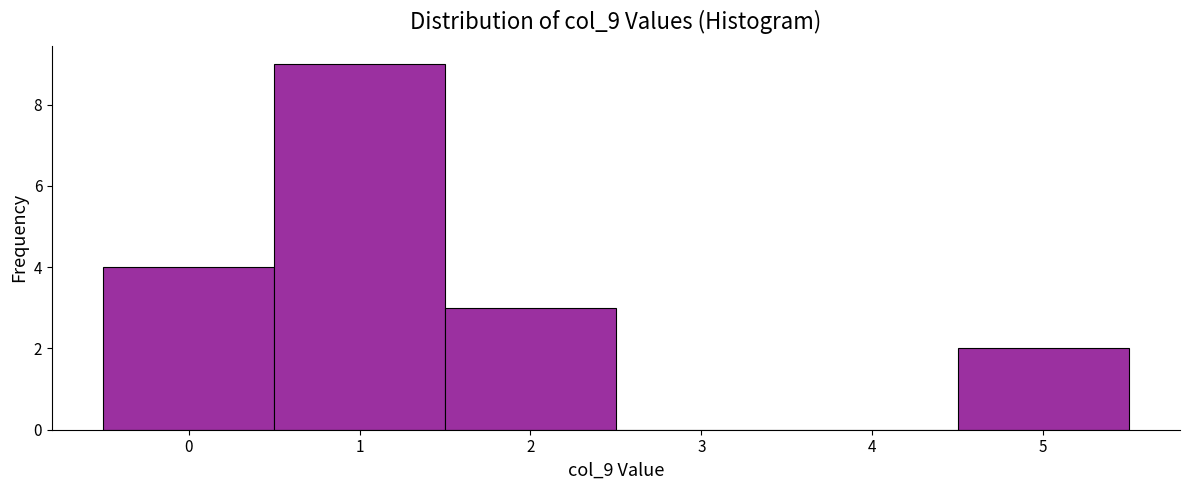

Reading left to right, transcribe this chart: for each bar, give the range it covers on the x-axis and its height. The values are not printed on the chart, so give them approximately, as read against the axis.

-0.5 to 0.5: 4
0.5 to 1.5: 9
1.5 to 2.5: 3
2.5 to 3.5: 0
3.5 to 4.5: 0
4.5 to 5.5: 2